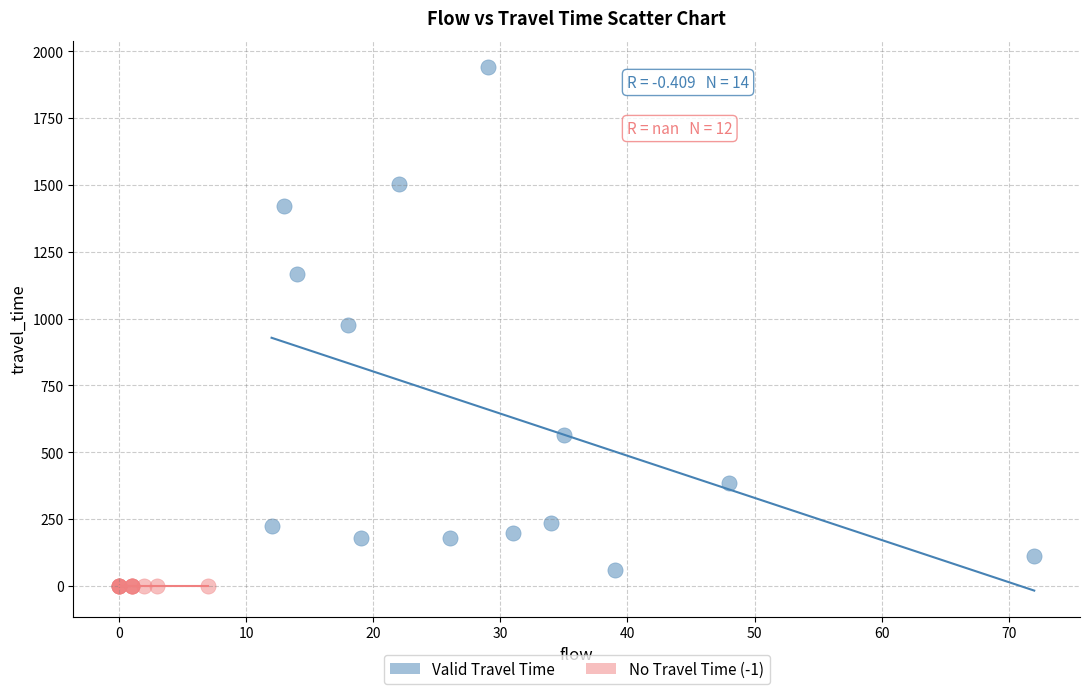

Which series reaches the maximum Y coordinate?

Valid Travel Time